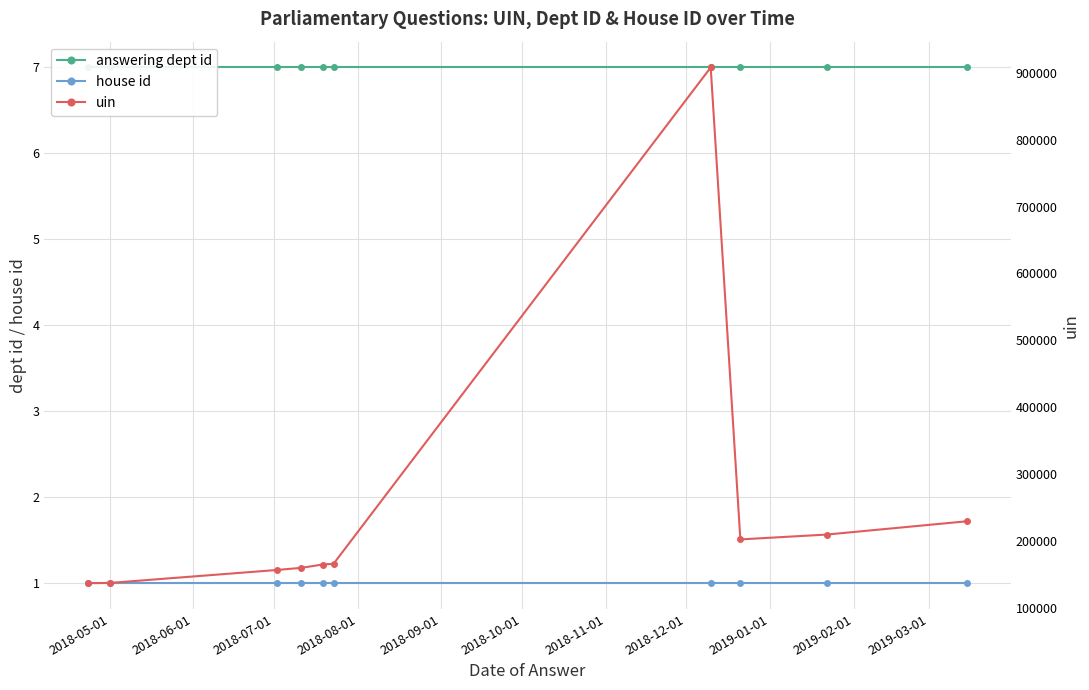

True or false: answering dept id and uin intersect in this chart.

False